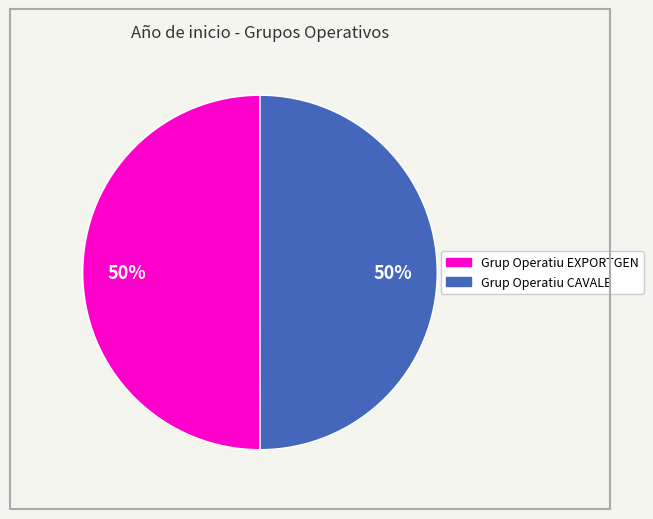

Combined, do Grup Operatiu EXPORTGEN and Grup Operatiu CAVALE account for over 50%?

Yes